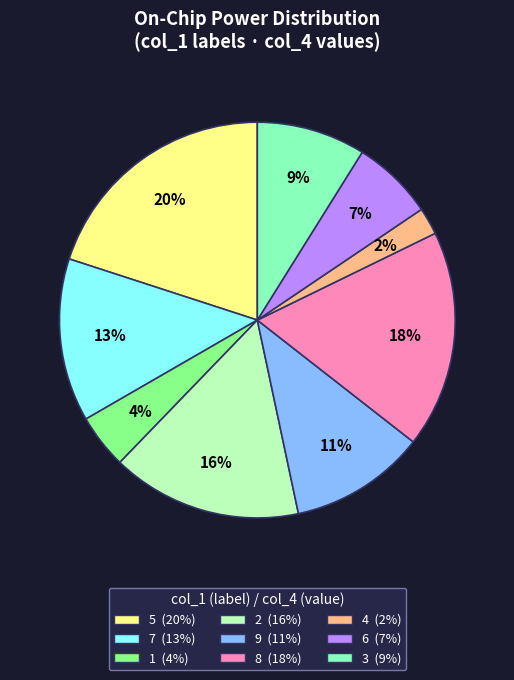

What is the smallest slice in the pie chart?

4